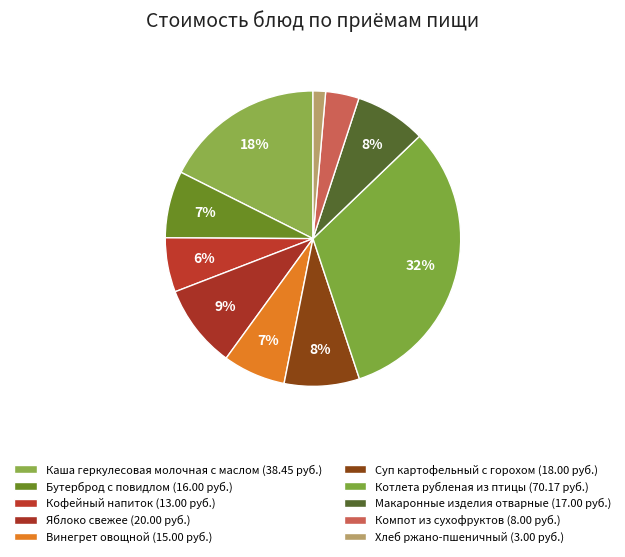

What percentage is the Яблоко свежее slice, to the nearest percent?

9%